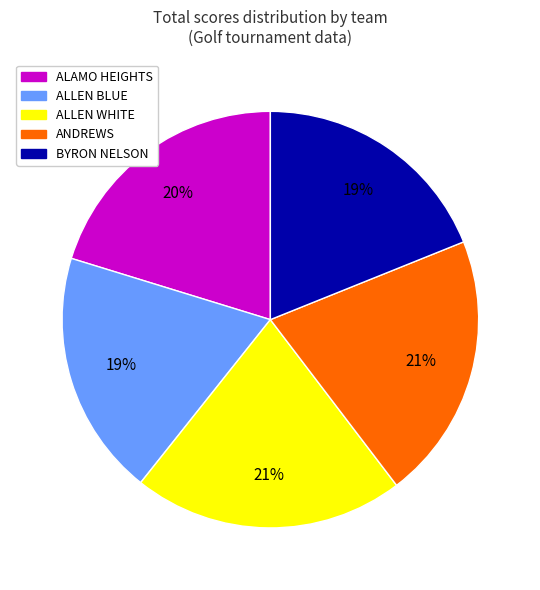

Do BYRON NELSON and ALAMO HEIGHTS together represent more than half of the pie?

No